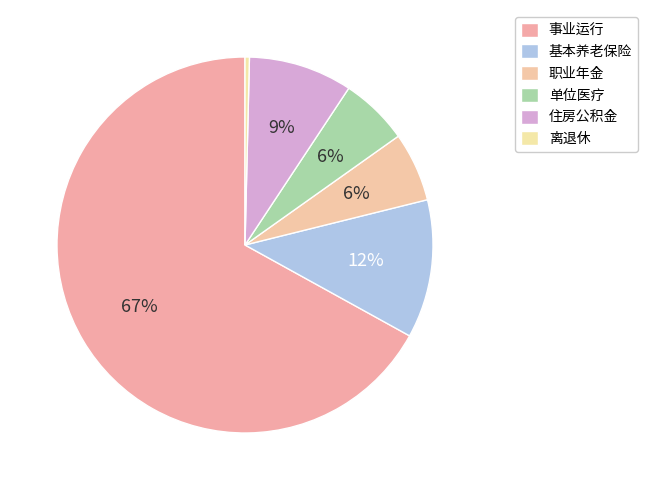

What is the smallest slice in the pie chart?

事业单位离退休